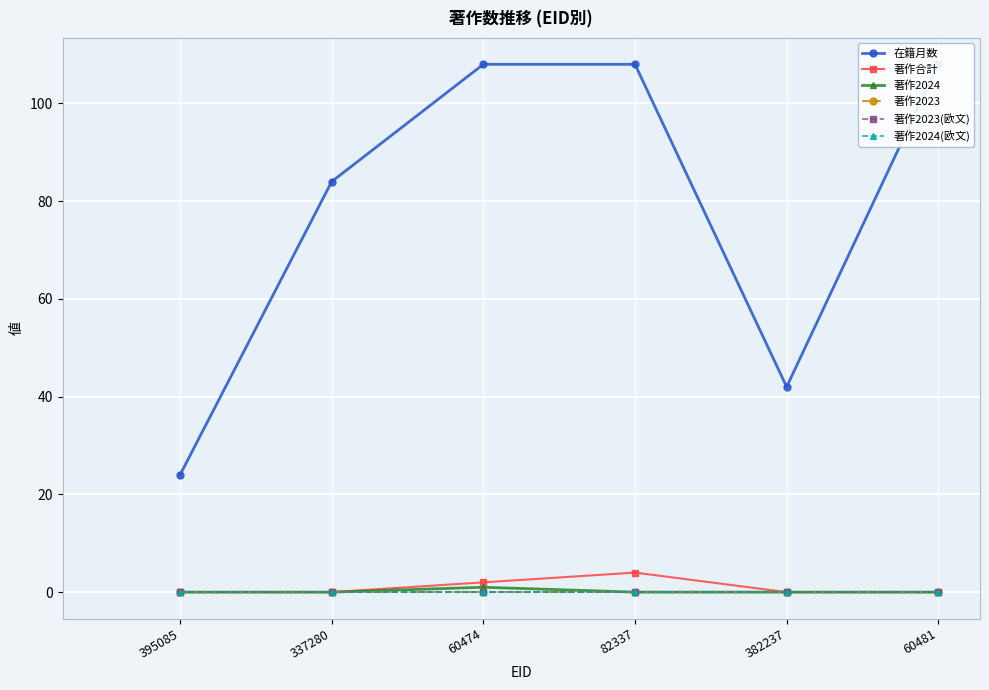

Which series has the largest range (max minus min)?

在籍月数